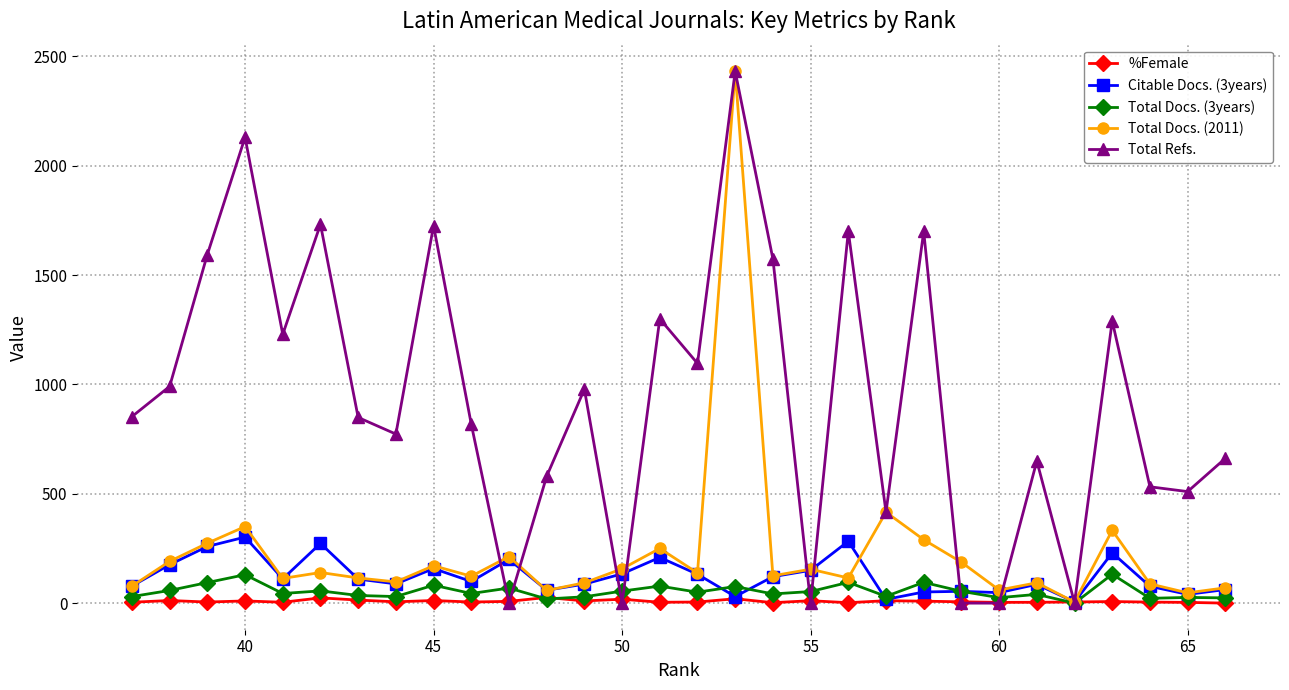

How many data points does each series have?

30